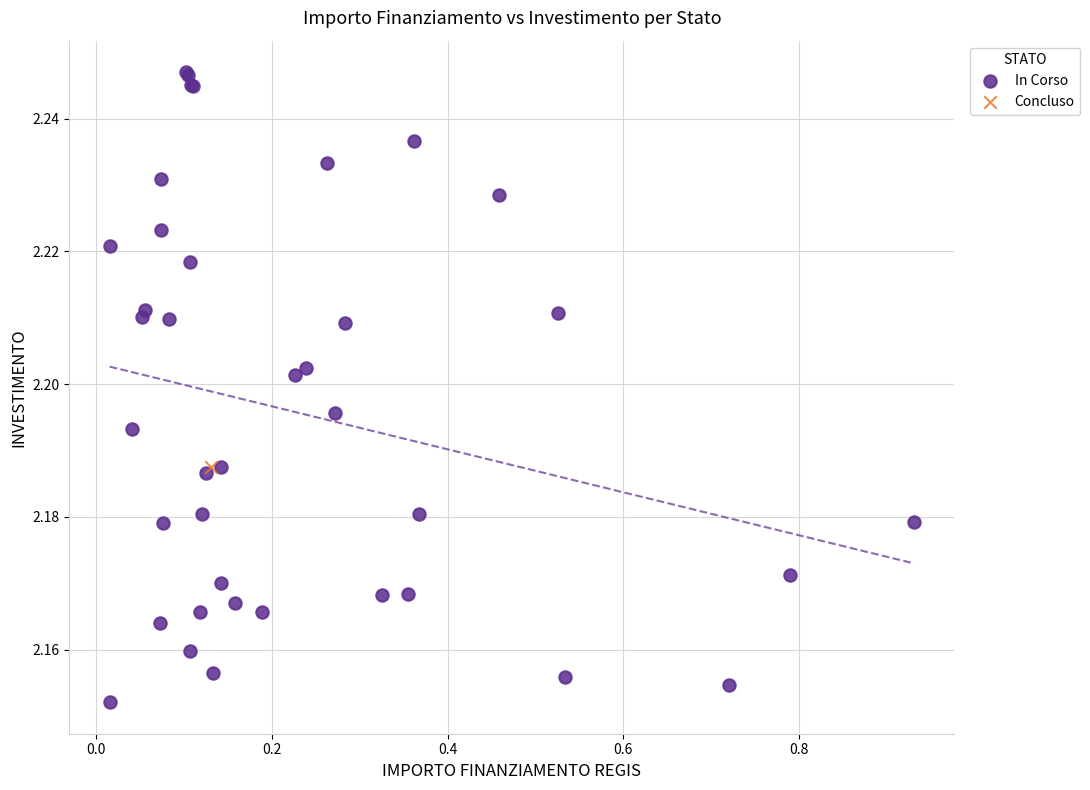

What are all the series names shown in the legend?

In Corso, Concluso